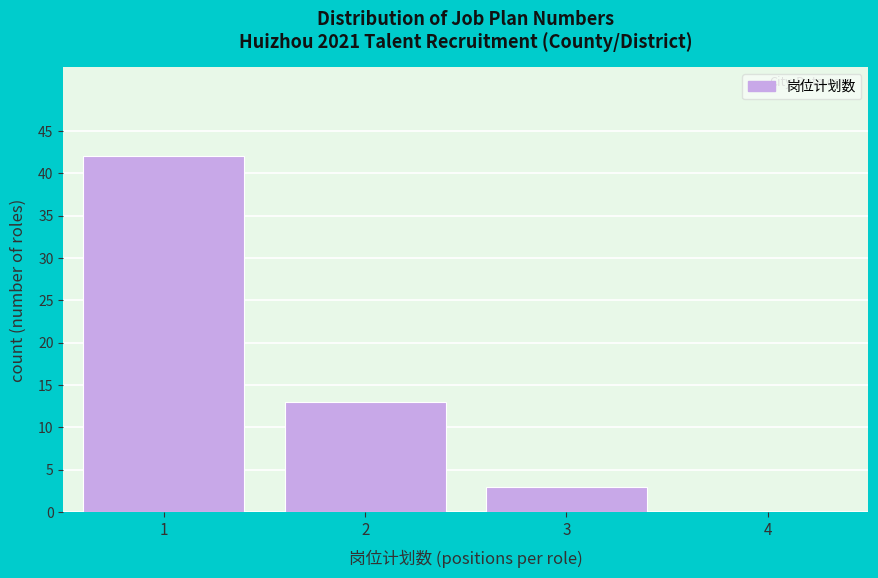

Reading right to left, what are all the values shown in this chart?

4=0	3=3	2=13	1=42